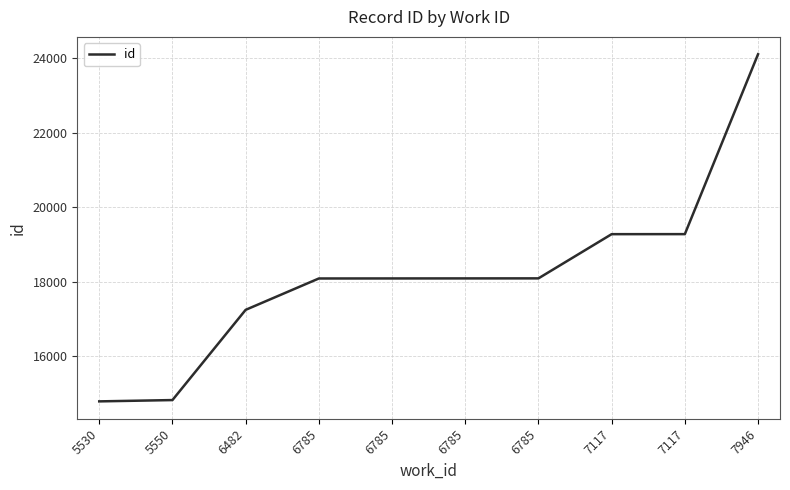

What is the sum of the values at 7946 and 6785?

42192